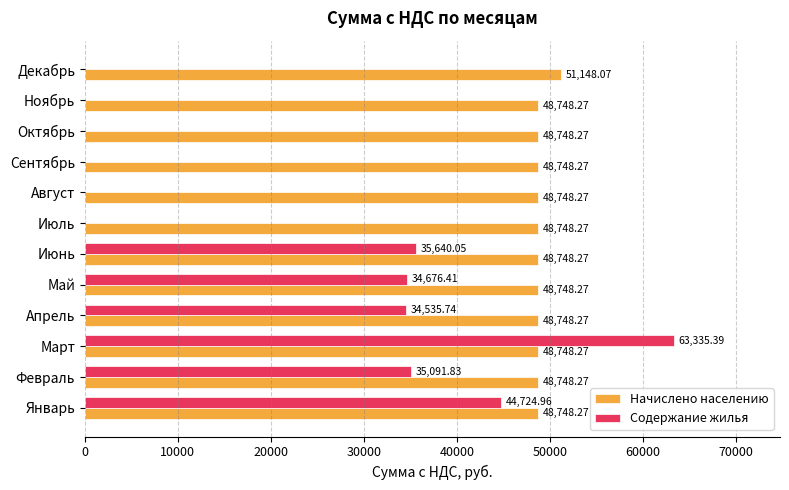

Which series has the largest range (max minus min)?

Содержание жилья